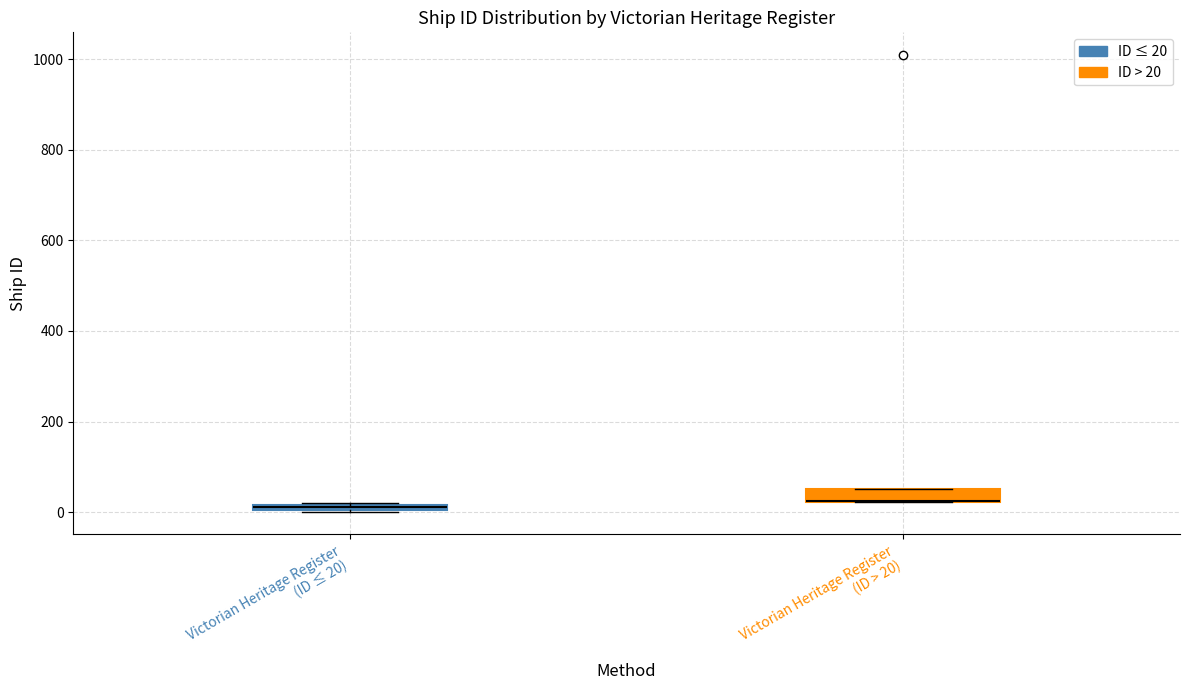

Where is the lower edge of the box for Victorian Heritage Register (ID ≤ 20) on the y-axis? The values are not printed on the chart, so give them approximately, as read against the axis.

0